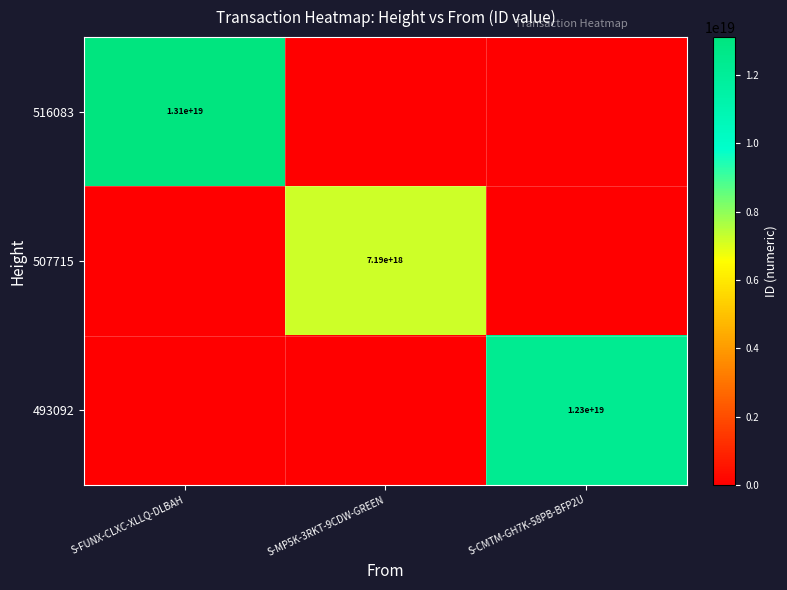

The 516083 series shows 18779018825920765952 at S-FUNX-CLXC-XLLQ-DLBAH. True or false?

False